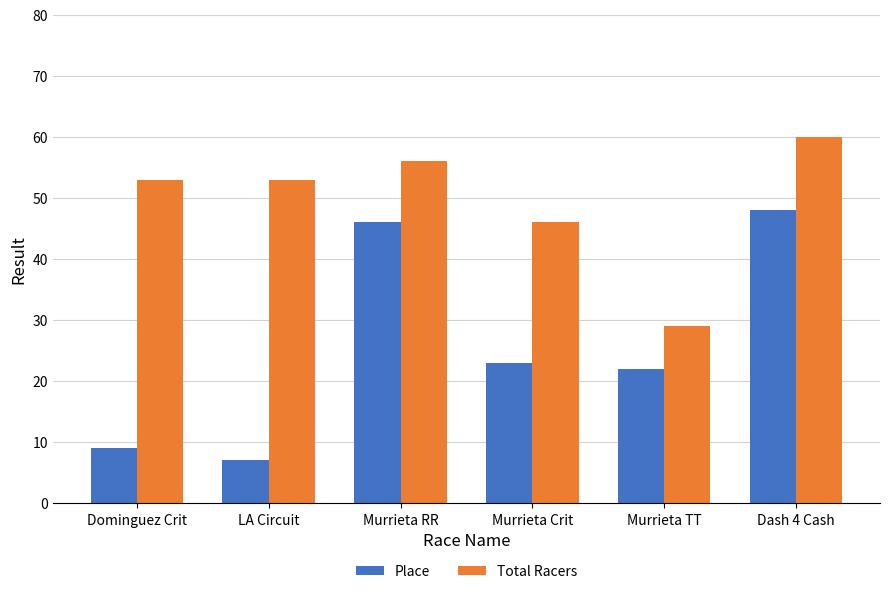

List the labels in order of Place value, largest first.

Dash 4 Cash, Murrieta RR, Murrieta Crit, Murrieta TT, Dominguez Crit, LA Circuit